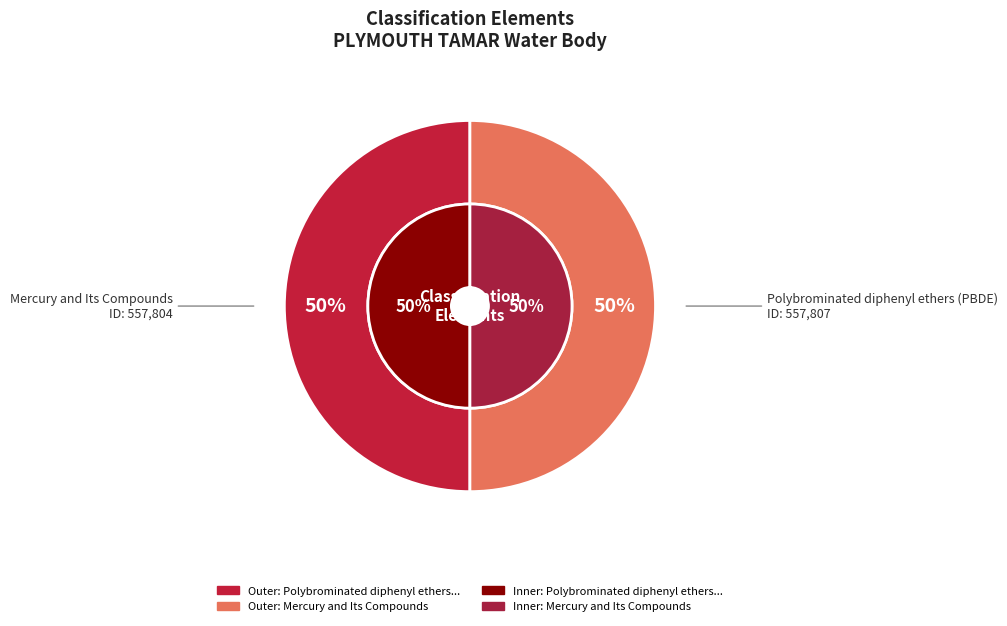

Rank the categories by value from lowest to highest.

Mercury and Its Compounds, Polybrominated diphenyl ethers (PBDE)